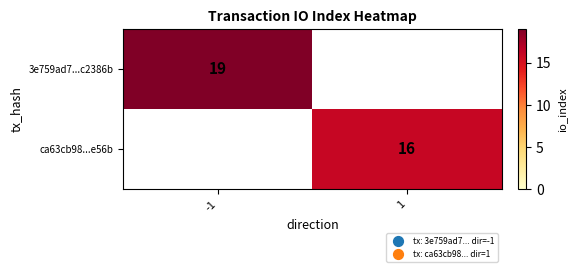

The ca63cb98...e56b series shows 16 at 1. True or false?

True